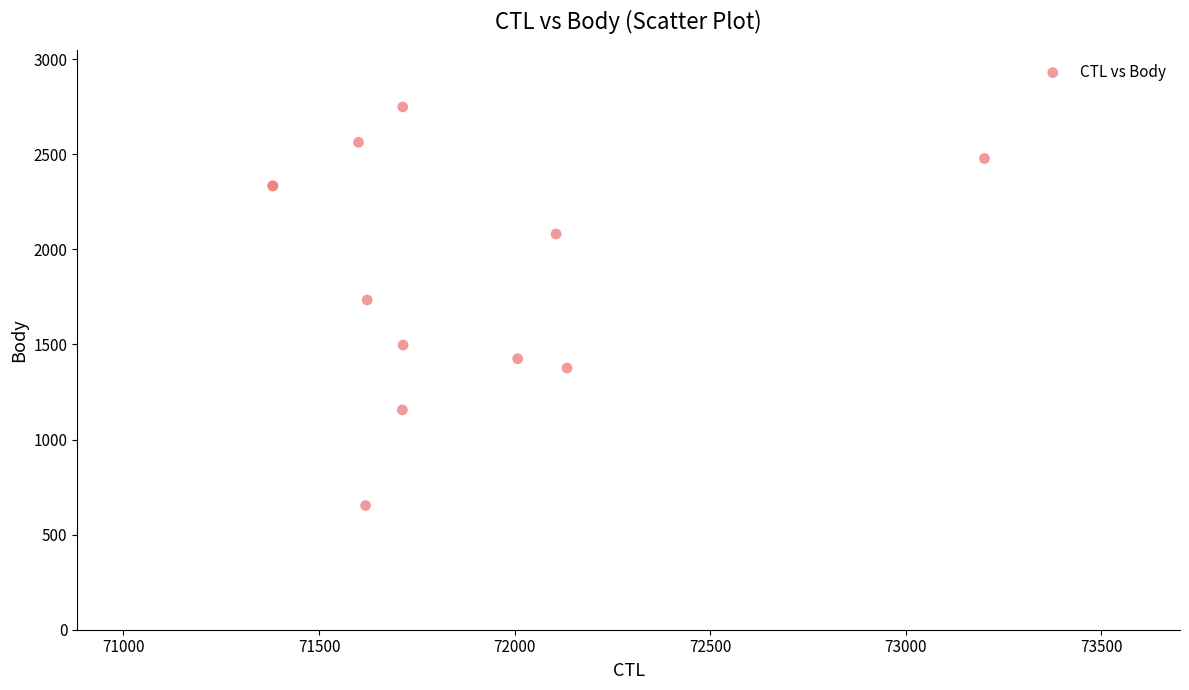

What Y value in the scatter plot is closest to 1701?

1734